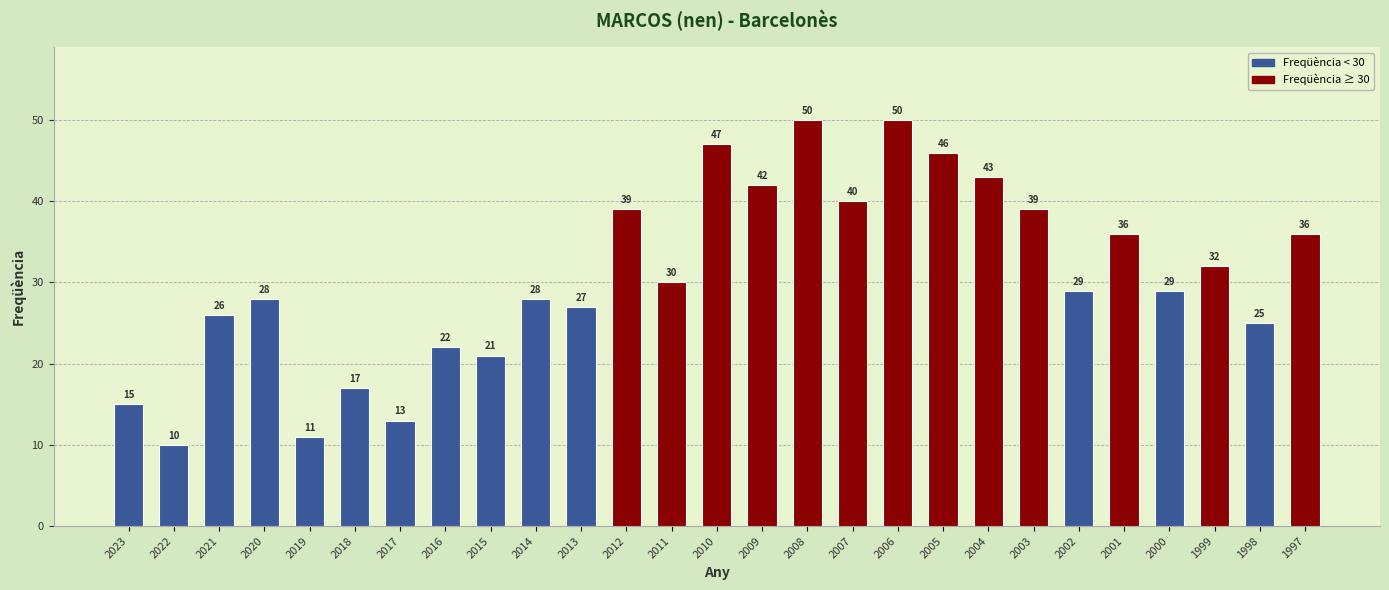

Which label corresponds to the smallest value in the chart?

2022